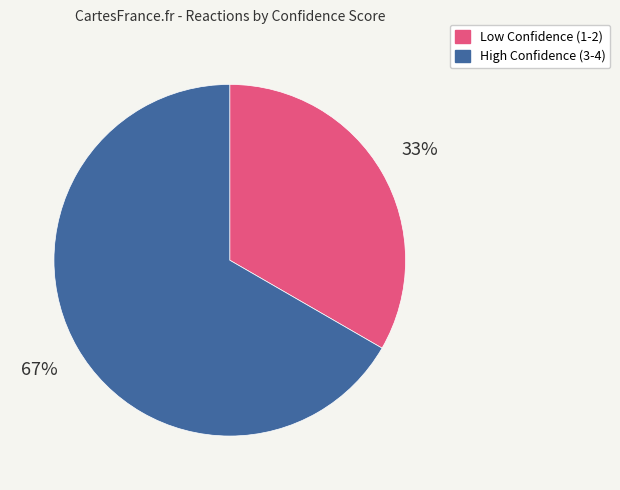

Do High Confidence (3-4) and Low Confidence (1-2) together represent more than half of the pie?

Yes